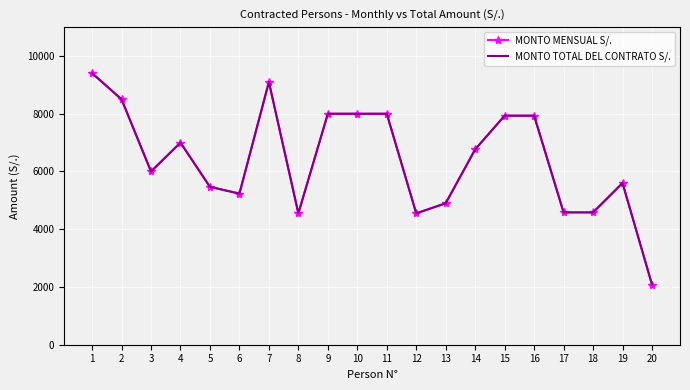

True or false: MONTO TOTAL DEL CONTRATO S/. and MONTO MENSUAL S/. intersect in this chart.

False